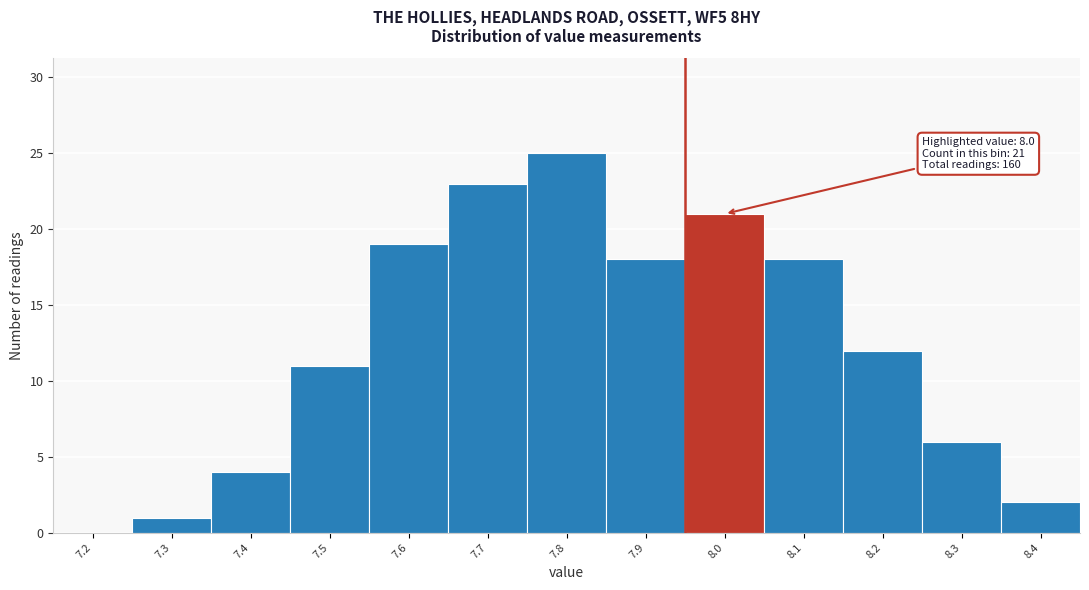

Reading right to left, extract all data points from this chart.

8.4=2	8.3=6	8.2=12	8.1=18	8.0=21	7.9=18	7.8=25	7.7=23	7.6=19	7.5=11	7.4=4	7.3=1	7.2=0